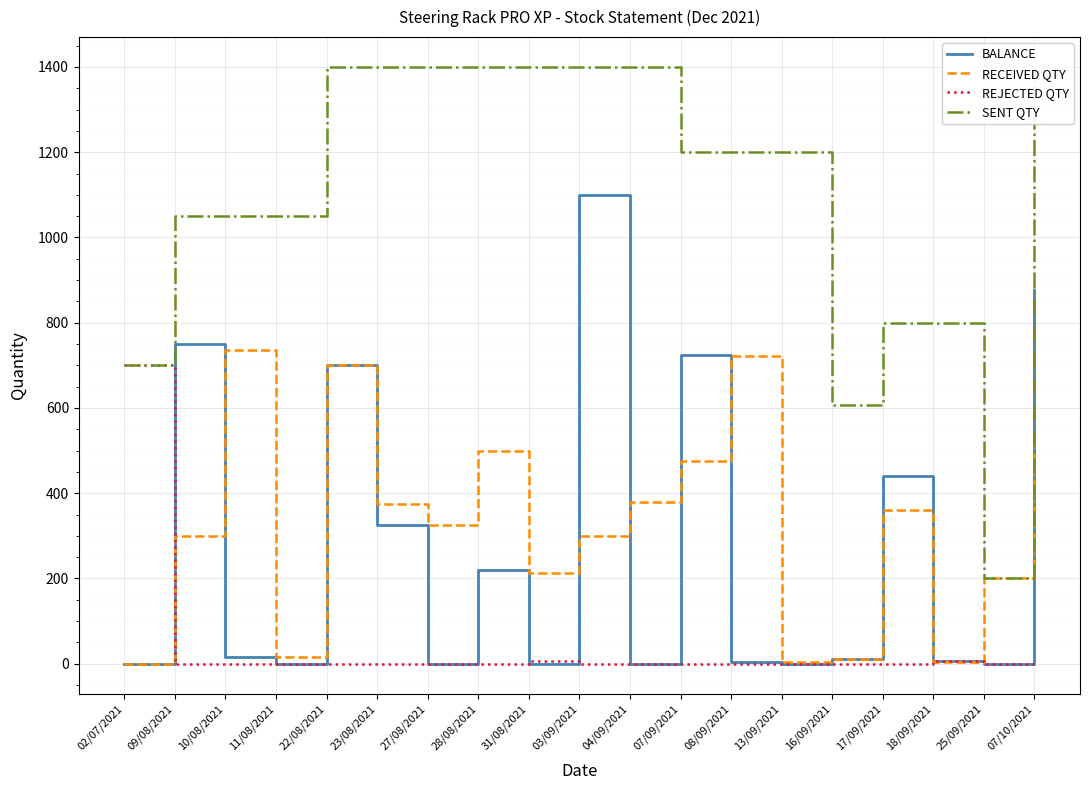

Is the value of RECEIVED QTY at 22/08/2021 greater than the value of REJECTED QTY at 17/09/2021?

Yes